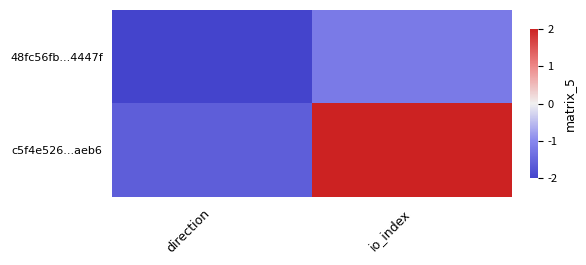

Reading left to right, transcribe all the data shown in this chart.

48fc56fb...4447f: direction=-2.0	io_index=-1.2
c5f4e526...aeb6: direction=-1.6	io_index=2.0